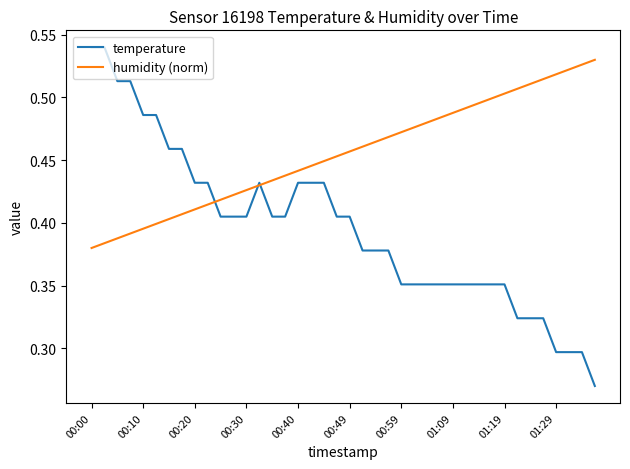

What is the sum of all humidity (norm) values?

18.2